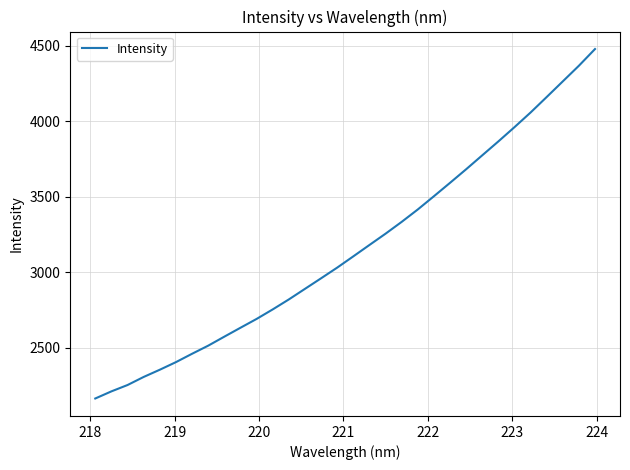

What is the minimum value shown in the chart?

2163.5